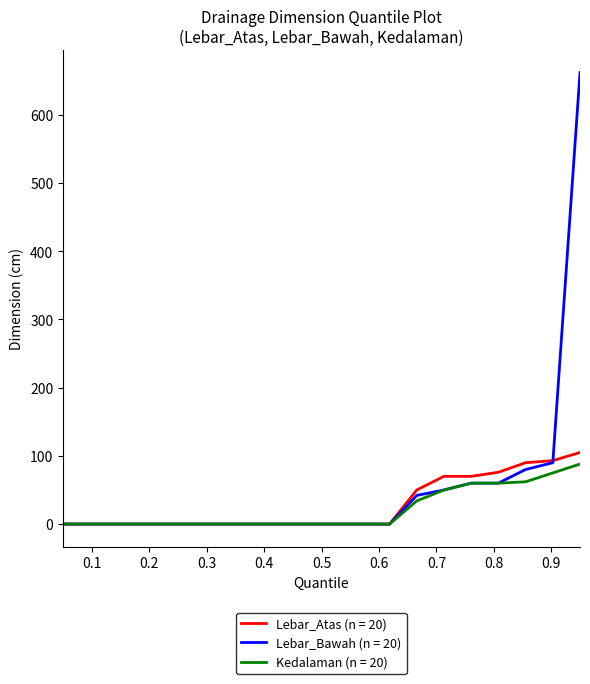

Which series has the largest total across all categories?

Lebar_Bawah (n = 20)